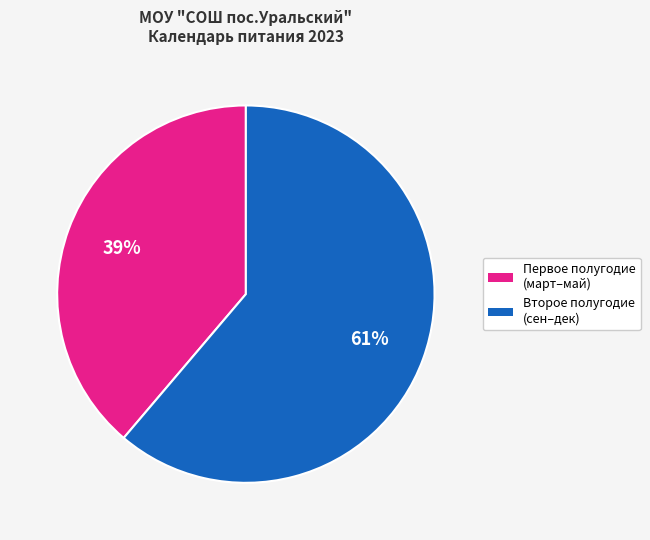

To the nearest percent, what is the average slice percentage?

50%